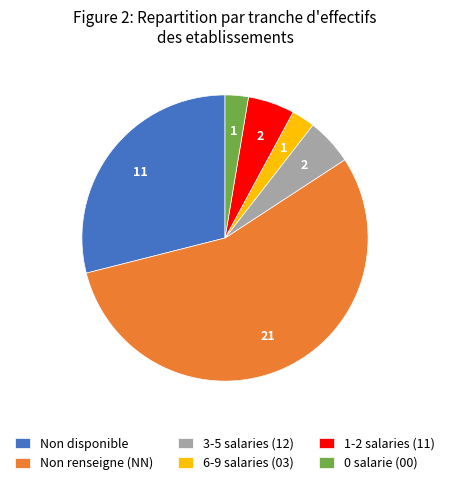

Is it true that 3-5 salaries (12) is 5% of the pie?

True